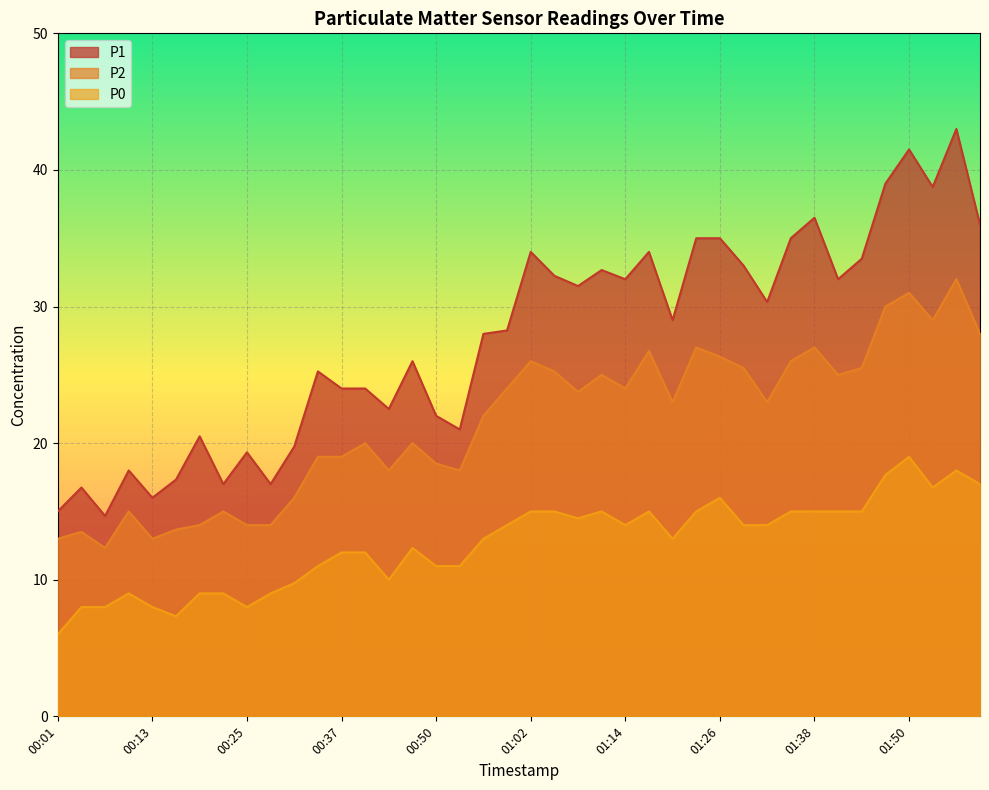

Which series has the largest total across all categories?

P1